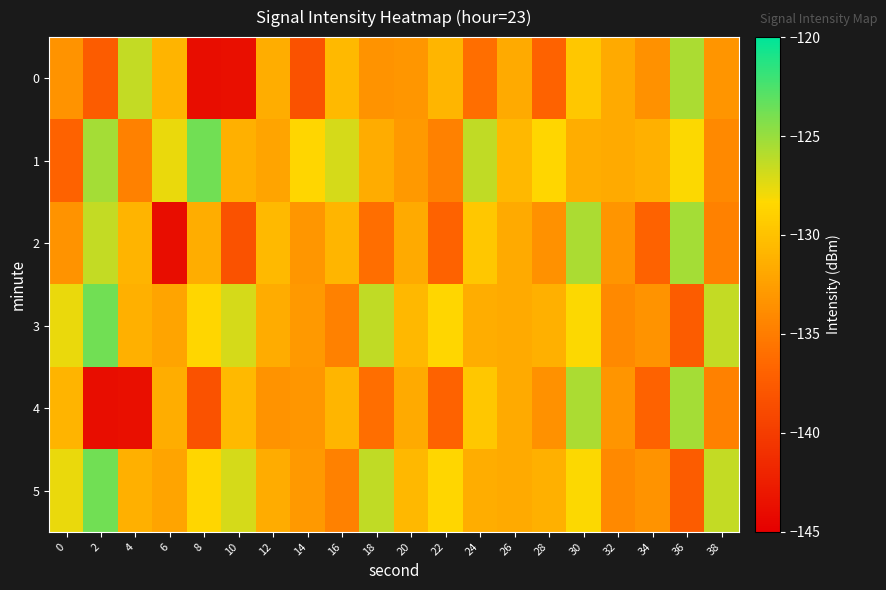

What is the spread (max minus min) of values at 24?

9.7